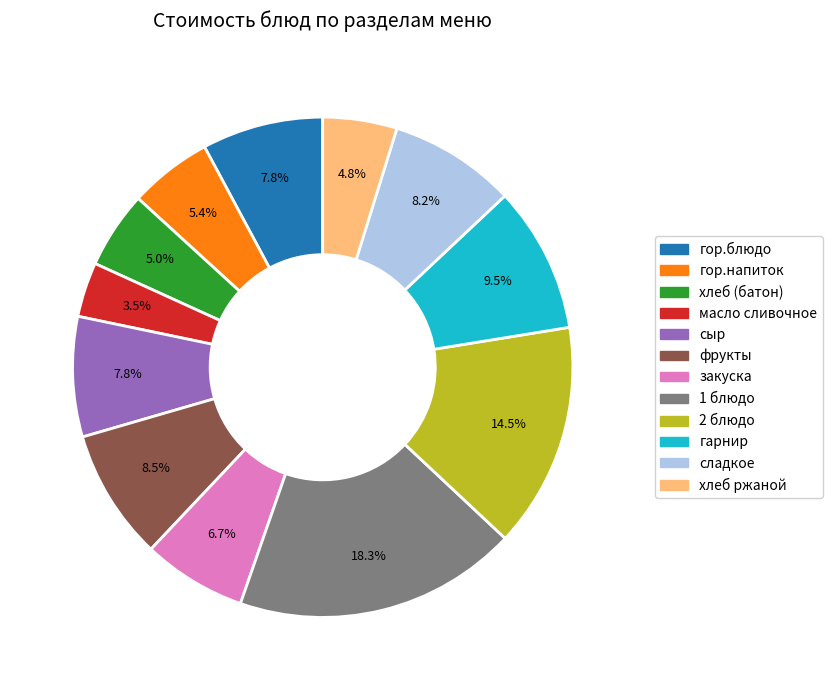

What is the smallest slice in the pie chart?

масло сливочное